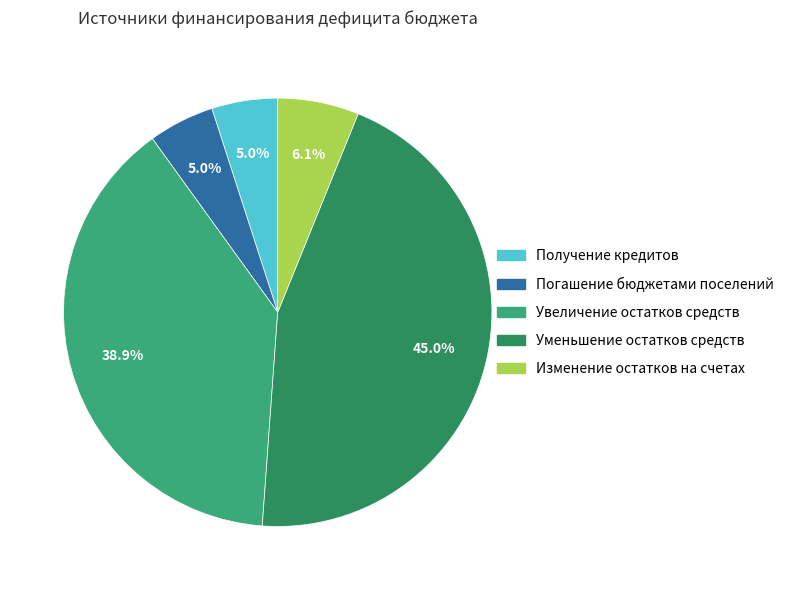

Does any single category account for the majority?

No